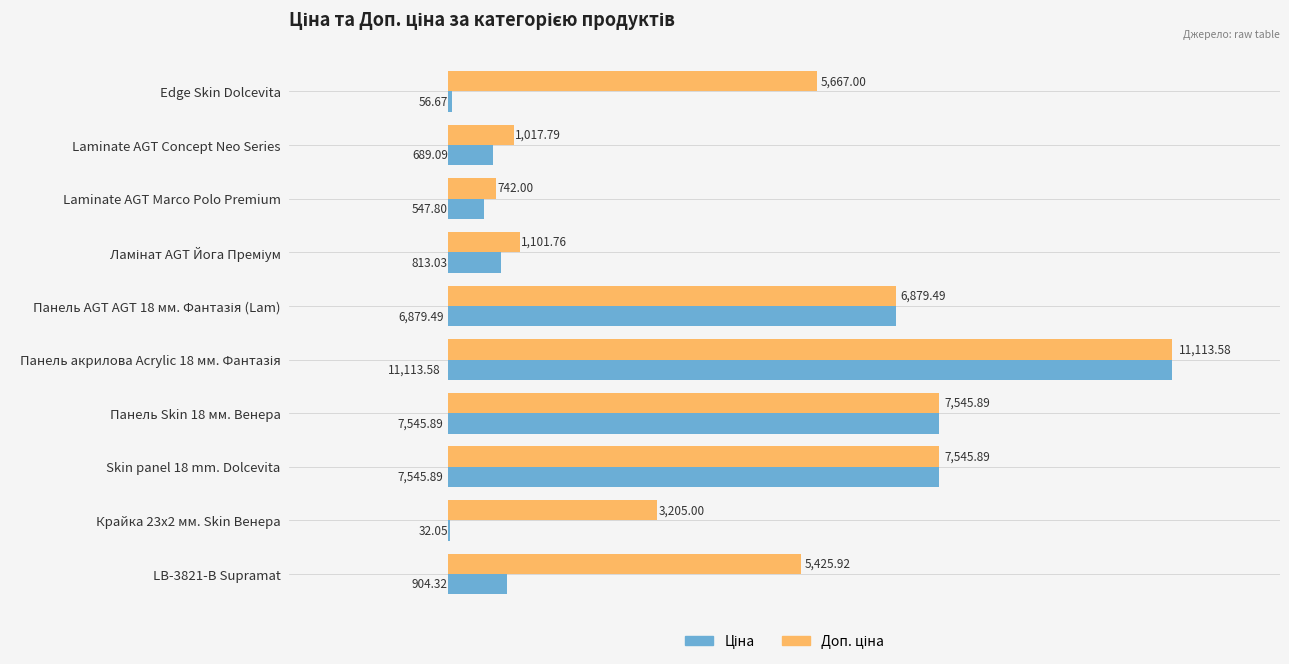

What is the total value across all series at Панель Skin 18 мм. Венера?

15091.8